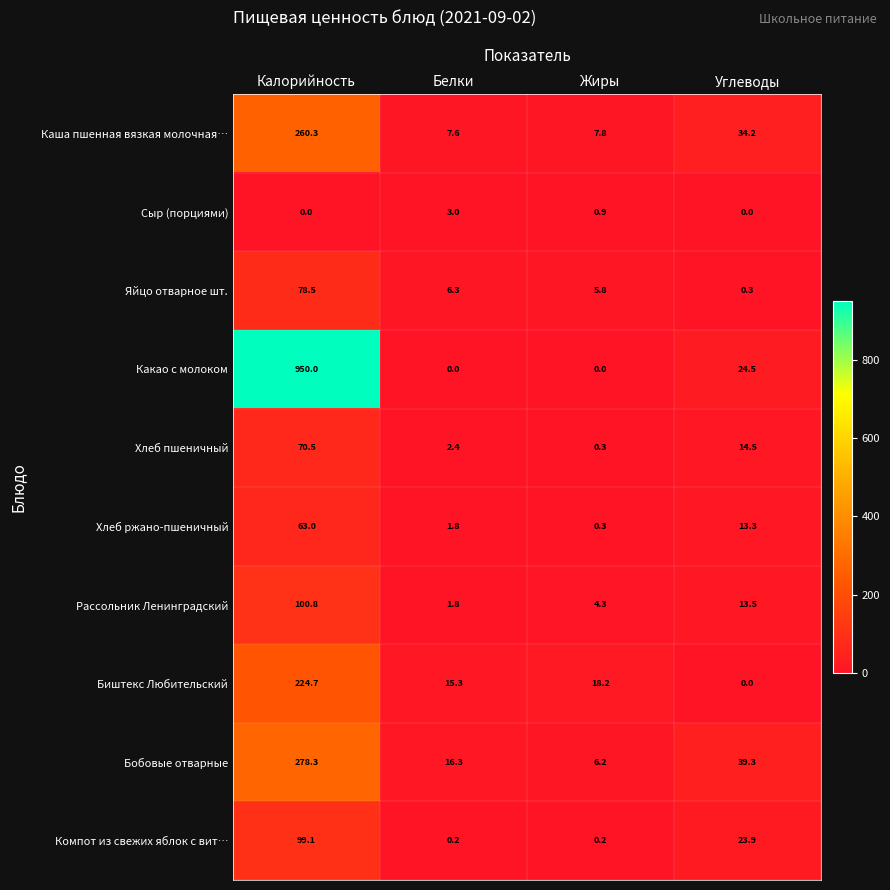

Where does the Каша пшенная вязкая молочная… series first go above 34?

Калорийность